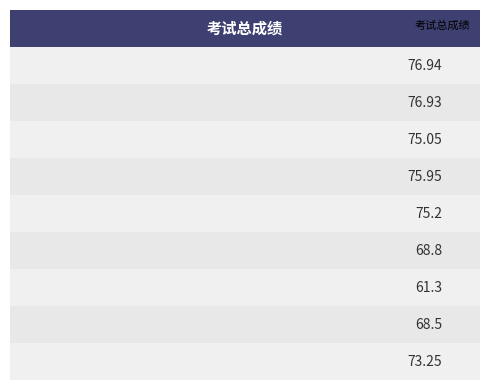

Are the bars grouped side by side (vs. stacked)?

No